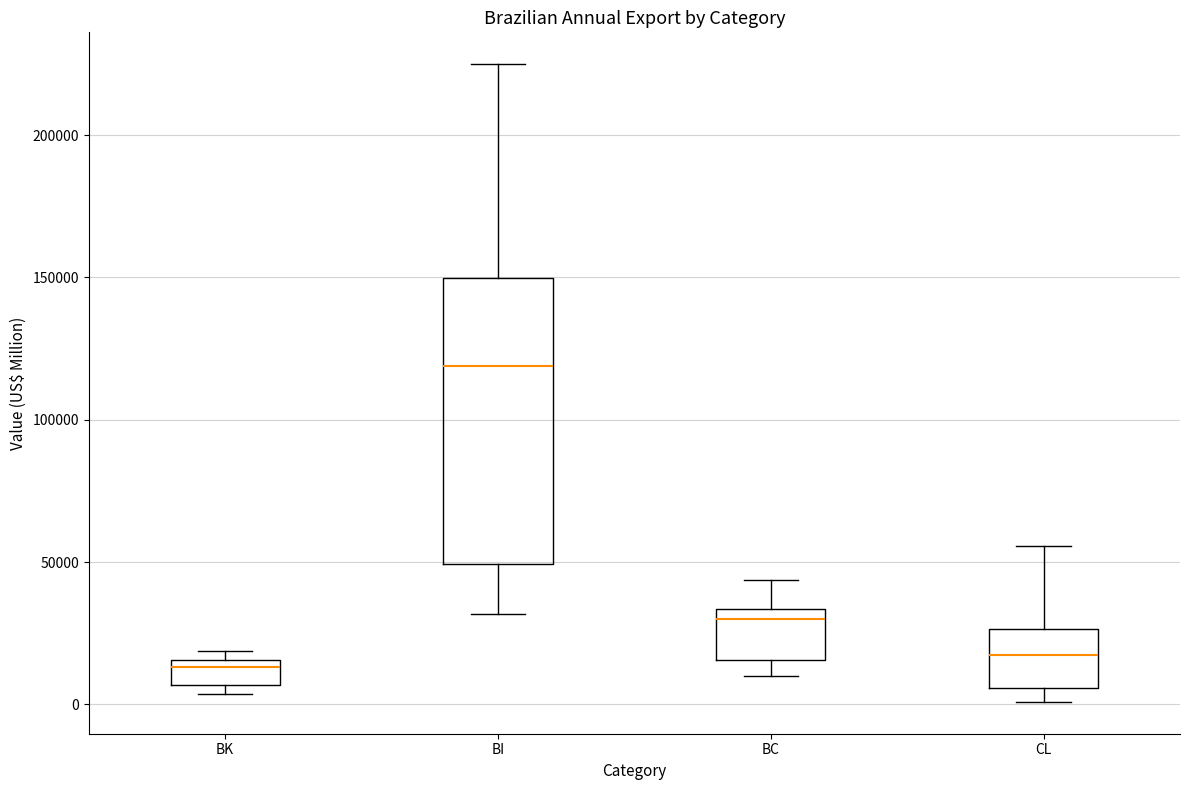

Which box has the highest median line?

BI